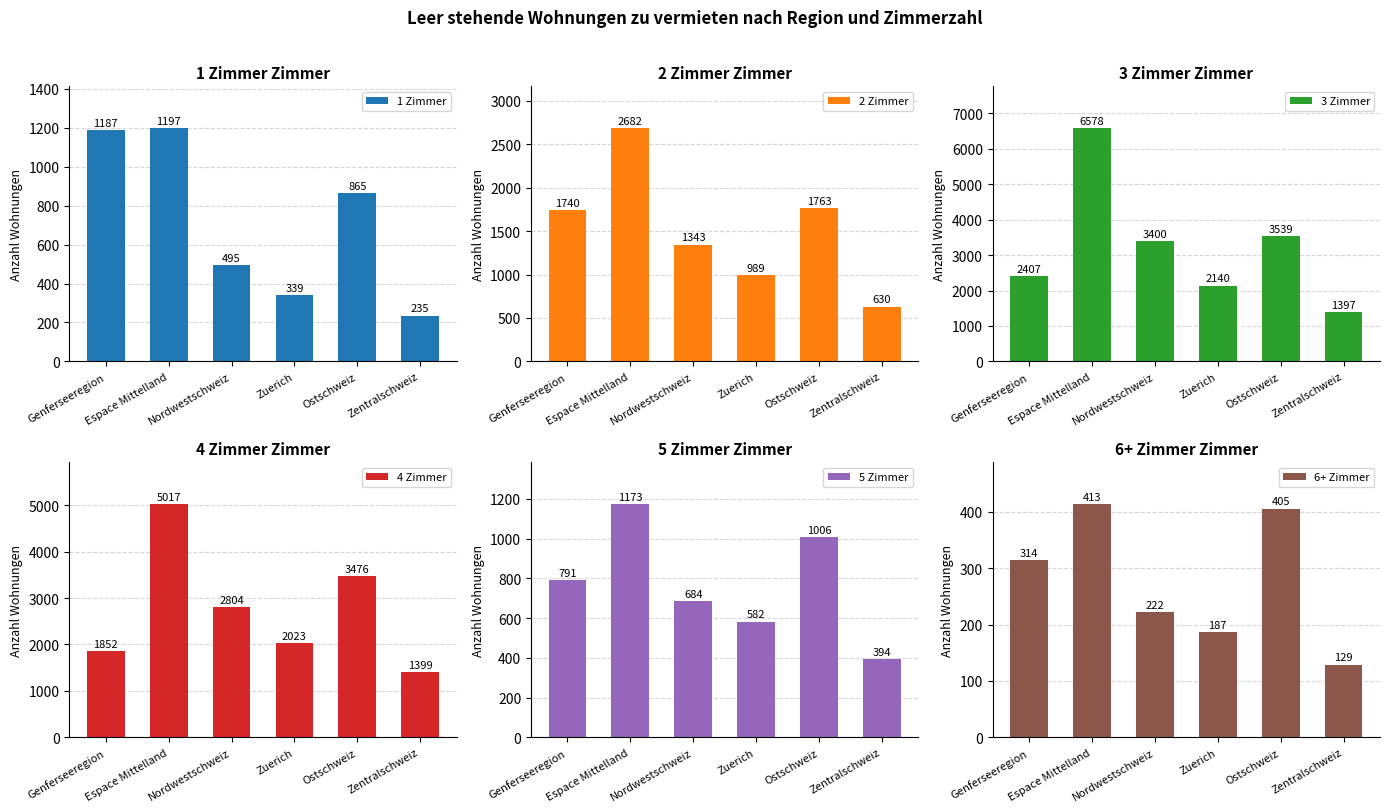

What is the difference between the maximum and second lowest values in the 5 Zimmer series?

591